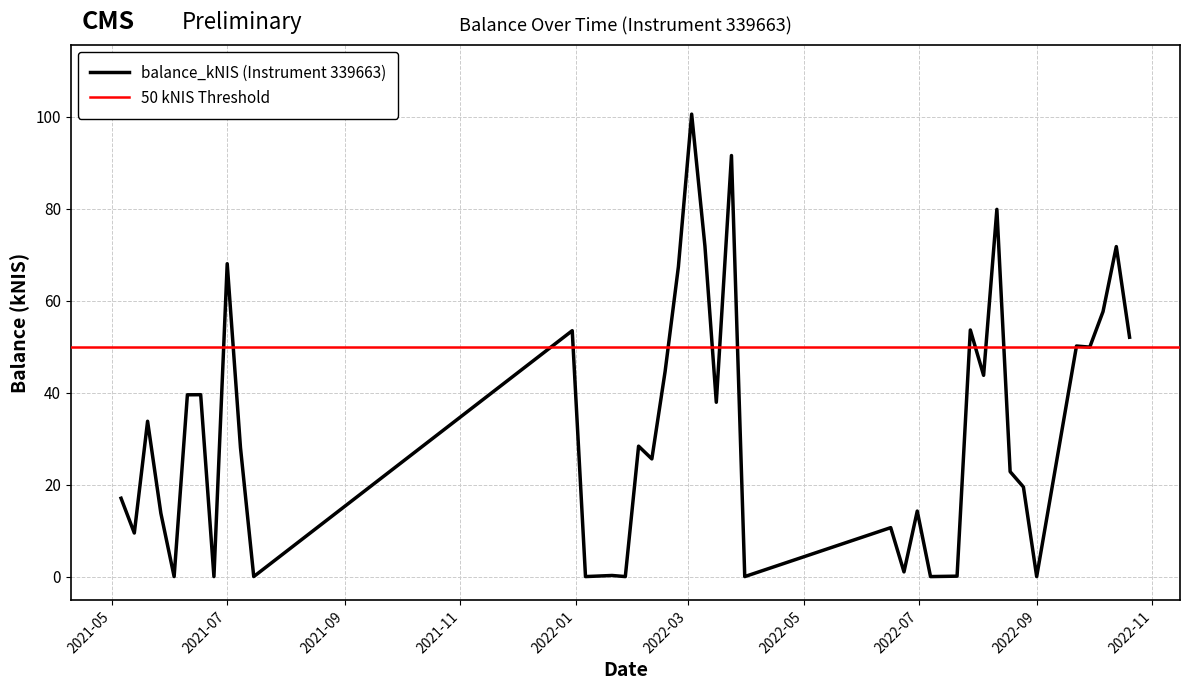

Does the chart display data point markers on the line(s)?

No